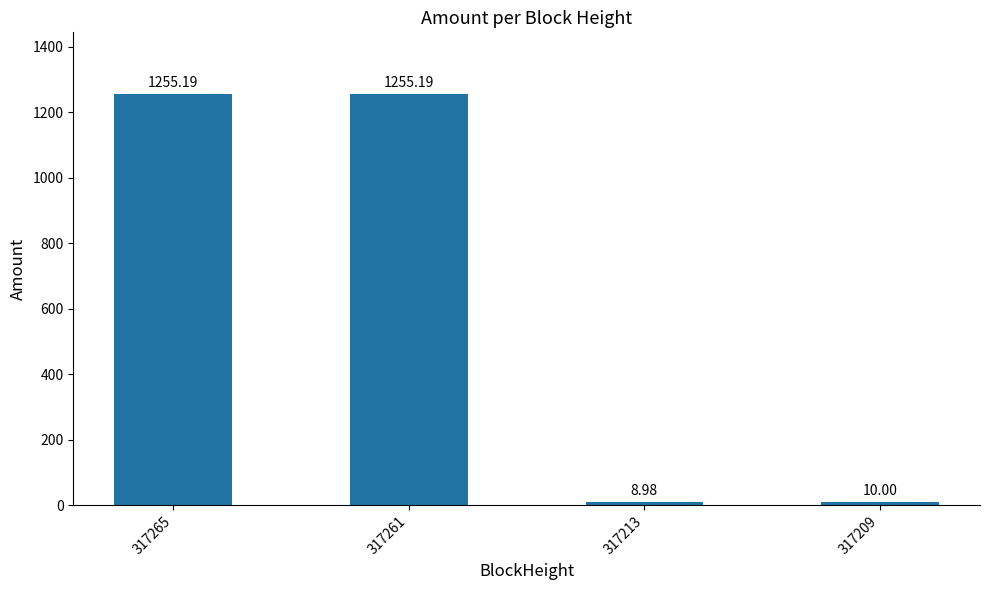

Reading left to right, what are all the values shown in this chart?

317265=1255.2	317261=1255.2	317213=9.0	317209=10.0